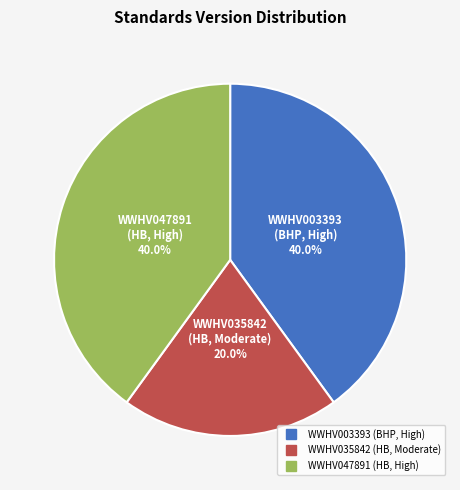

Is there a majority slice in this chart?

No